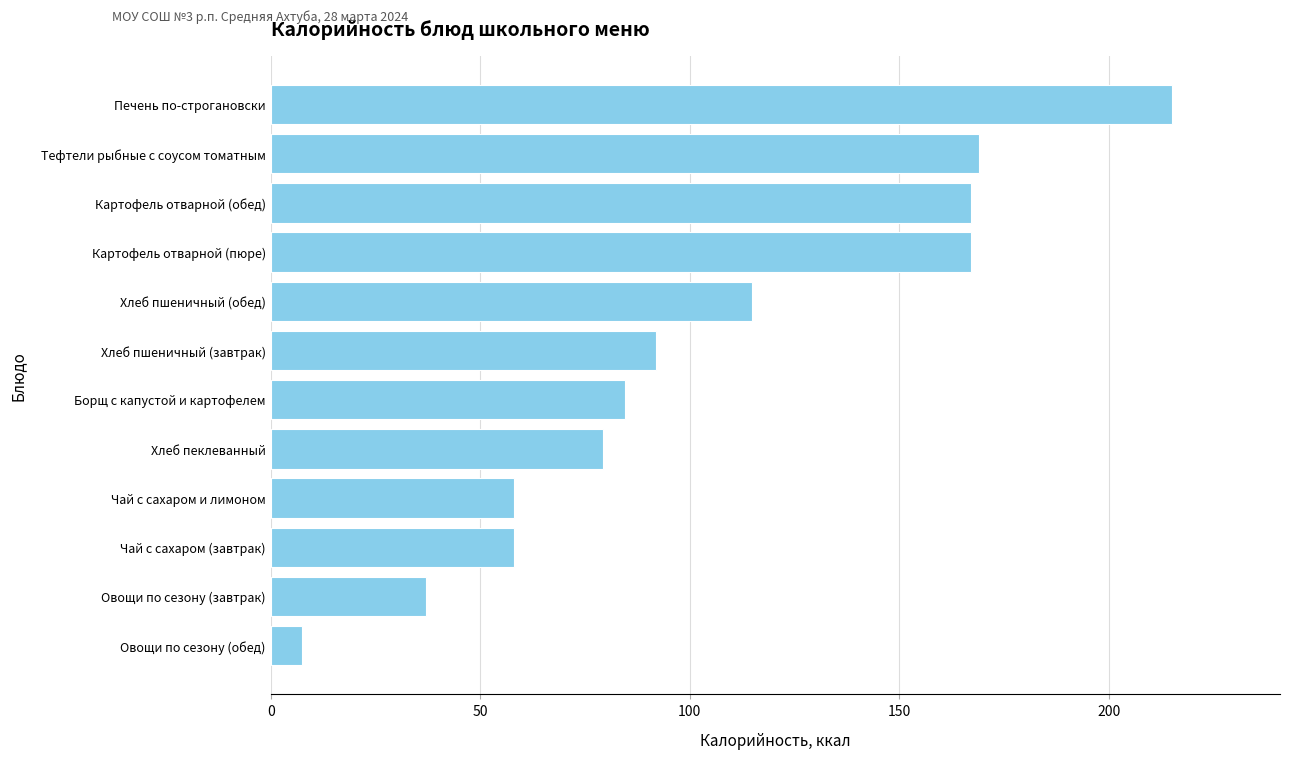

Which label corresponds to the smallest value in the chart?

Овощи по сезону (обед)